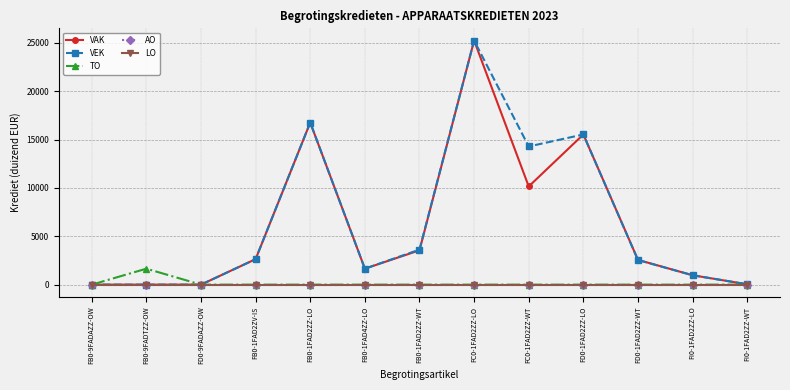

Does the chart have visible grid lines?

Yes